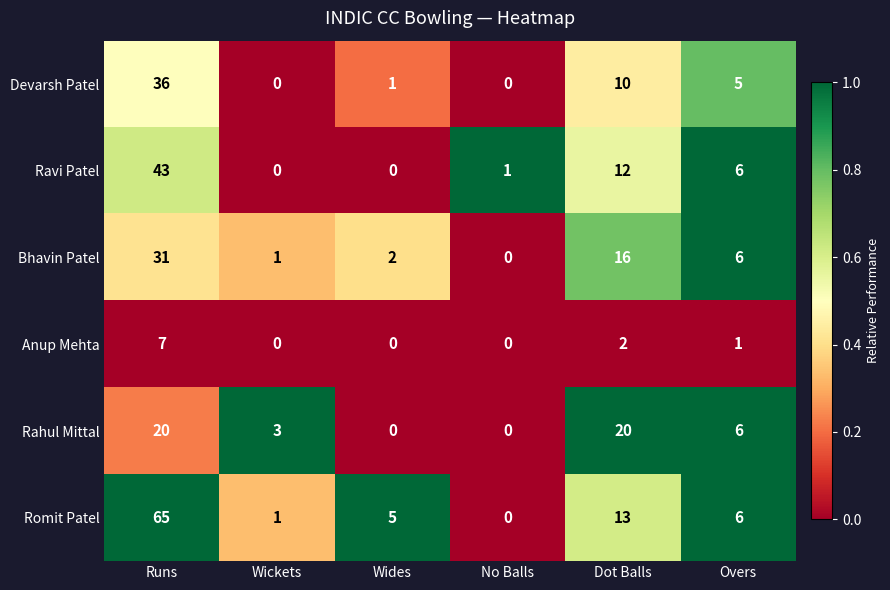

Which series has the largest range (max minus min)?

Romit Patel